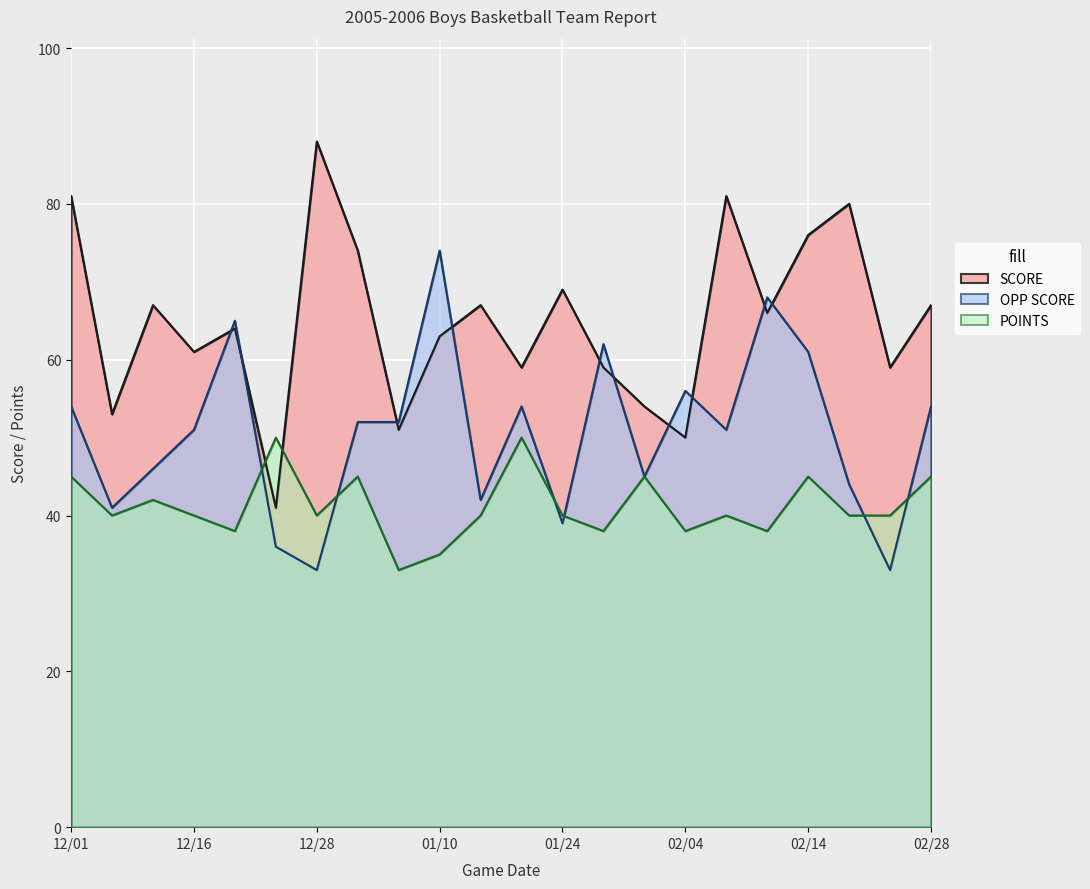

List the labels in order of SCORE value, smallest first.

12/19, 02/04, 01/07, 12/06, 01/31, 01/17, 01/27, 02/27, 12/16, 01/10, 12/17, 02/11, 12/13, 01/12, 02/28, 01/24, 12/29, 02/14, 02/20, 12/01, 02/07, 12/28